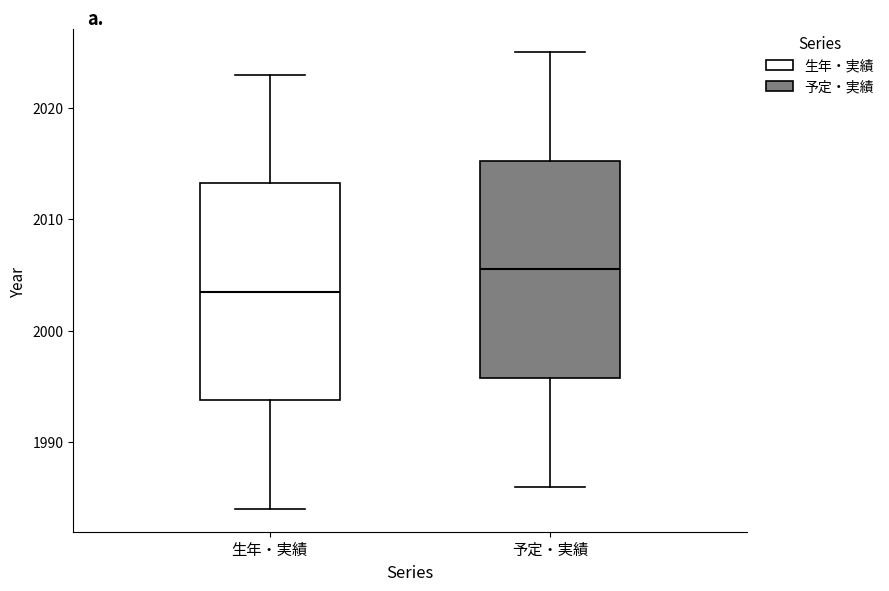

Which box has the highest median line?

予定・実績